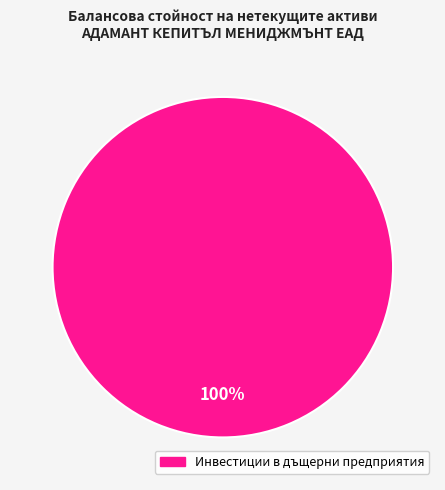

How many segments does this pie chart have?

1